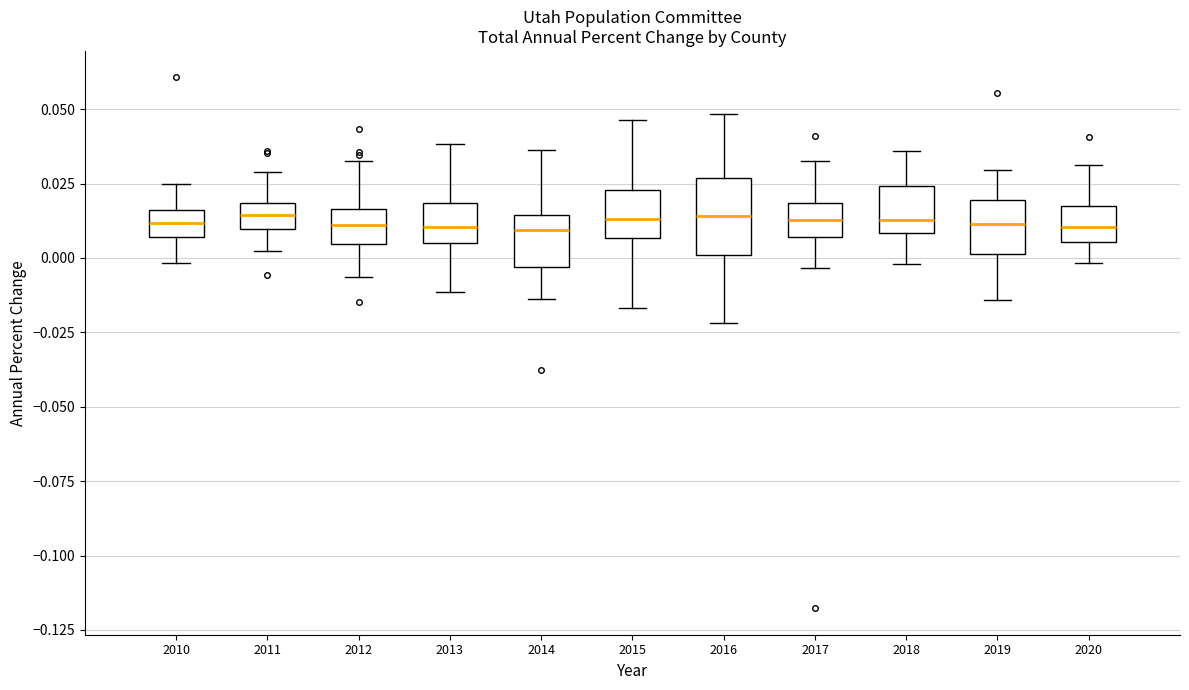

Reading left to right, transcribe this box plot: for each box, give where its median line is, the range the box spans, and where its two whiskers end, as read against the y-axis. The values are not printed on the chart, so give them approximately, as read against the axis.

2010: median 0.010, box 0.005 to 0.015, whiskers 0.000 to 0.025
2011: median 0.015, box 0.010 to 0.020, whiskers 0.000 to 0.030
2012: median 0.010, box 0.005 to 0.015, whiskers -0.005 to 0.035
2013: median 0.010, box 0.005 to 0.020, whiskers -0.010 to 0.040
2014: median 0.010, box -0.005 to 0.015, whiskers -0.015 to 0.035
2015: median 0.015, box 0.005 to 0.025, whiskers -0.015 to 0.045
2016: median 0.015, box 0.000 to 0.025, whiskers -0.020 to 0.050
2017: median 0.015, box 0.005 to 0.020, whiskers -0.005 to 0.035
2018: median 0.015, box 0.010 to 0.025, whiskers 0.000 to 0.035
2019: median 0.010, box 0.000 to 0.020, whiskers -0.015 to 0.030
2020: median 0.010, box 0.005 to 0.020, whiskers 0.000 to 0.030